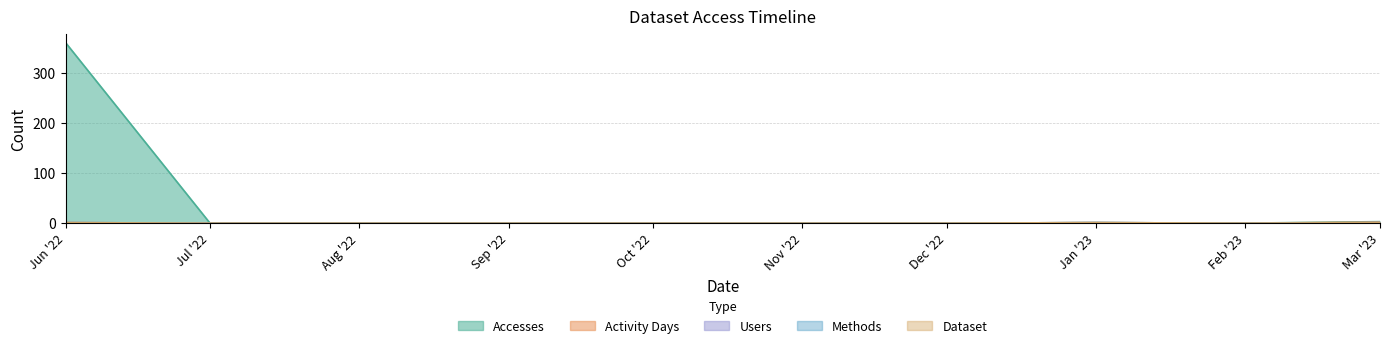

True or false: Accesses has more than 1 interior local peaks.

False